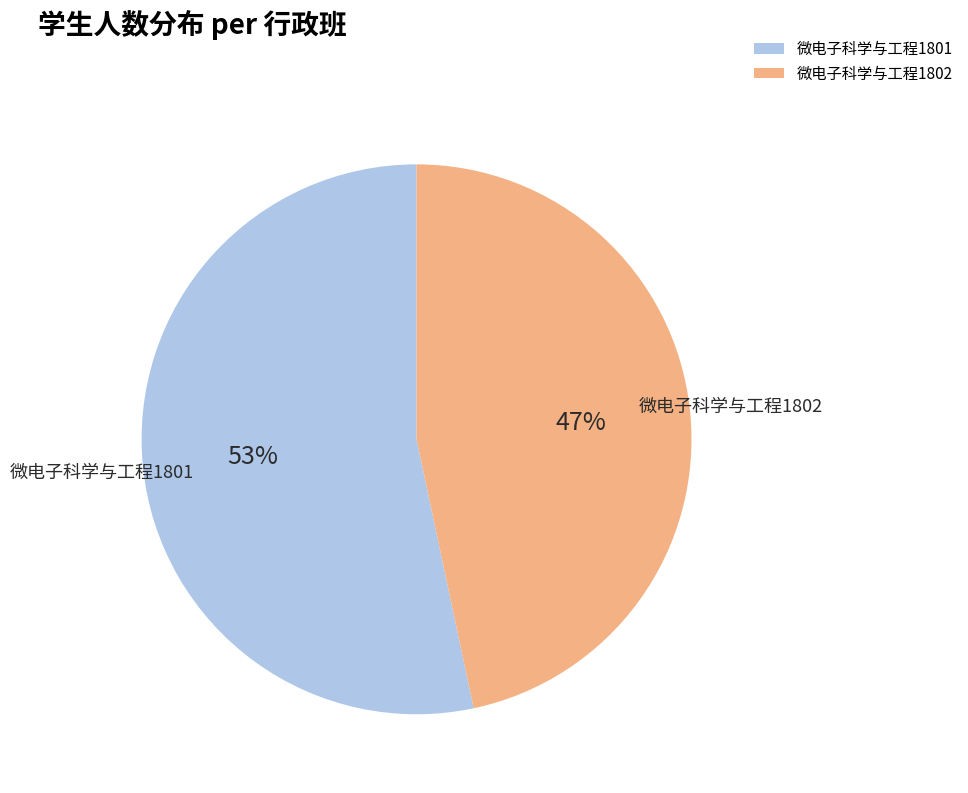

Combined, do 微电子科学与工程1802 and 微电子科学与工程1801 account for over 50%?

Yes